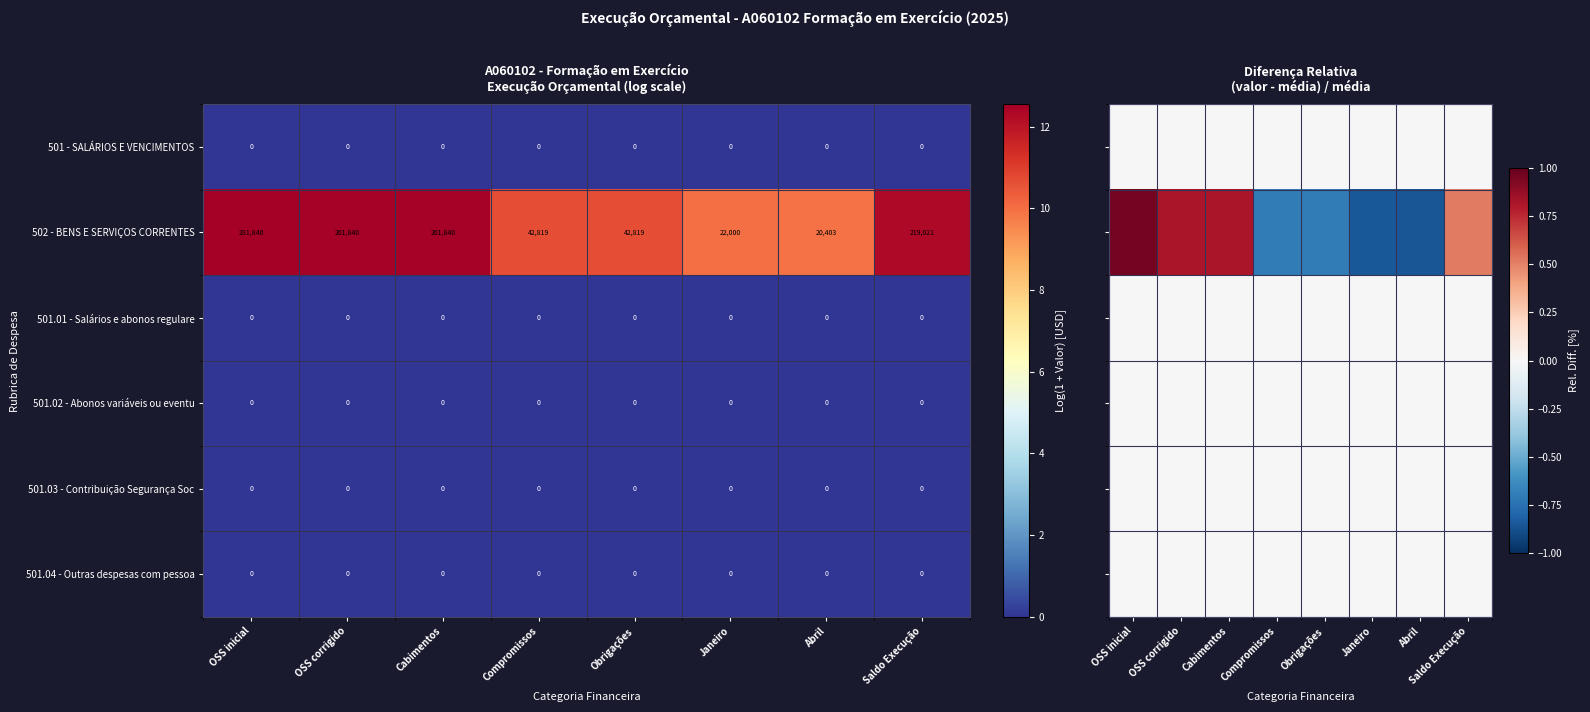

What is the minimum value shown in the chart?

-0.9